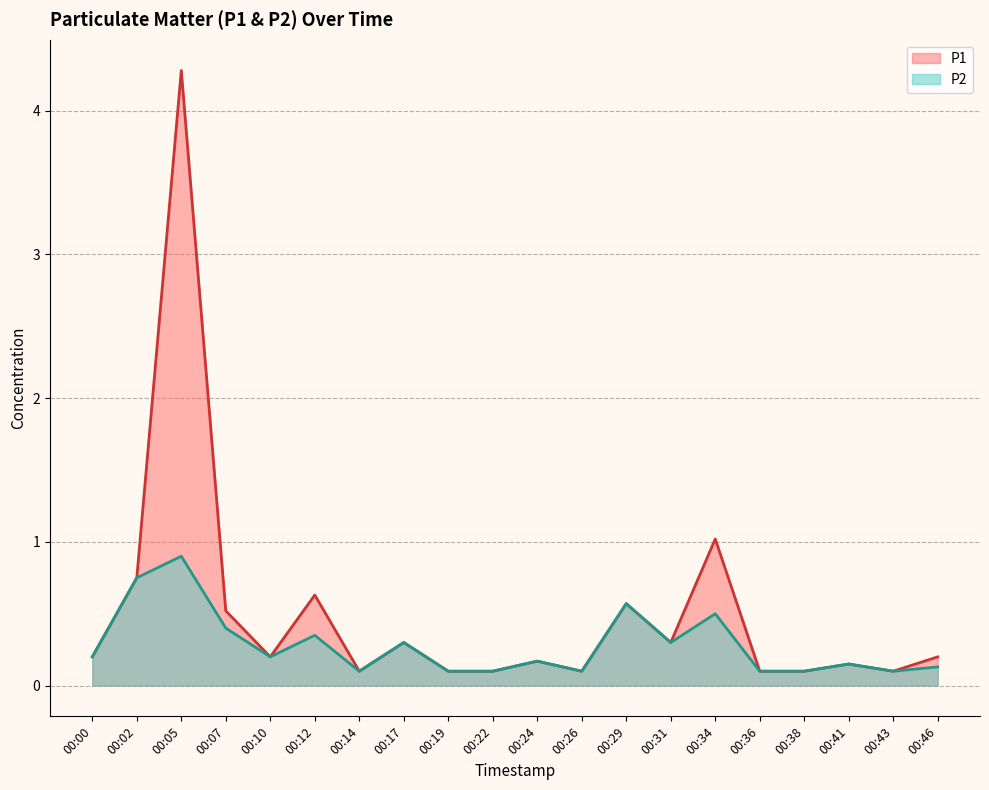

True or false: P2 and P1 intersect in this chart.

False